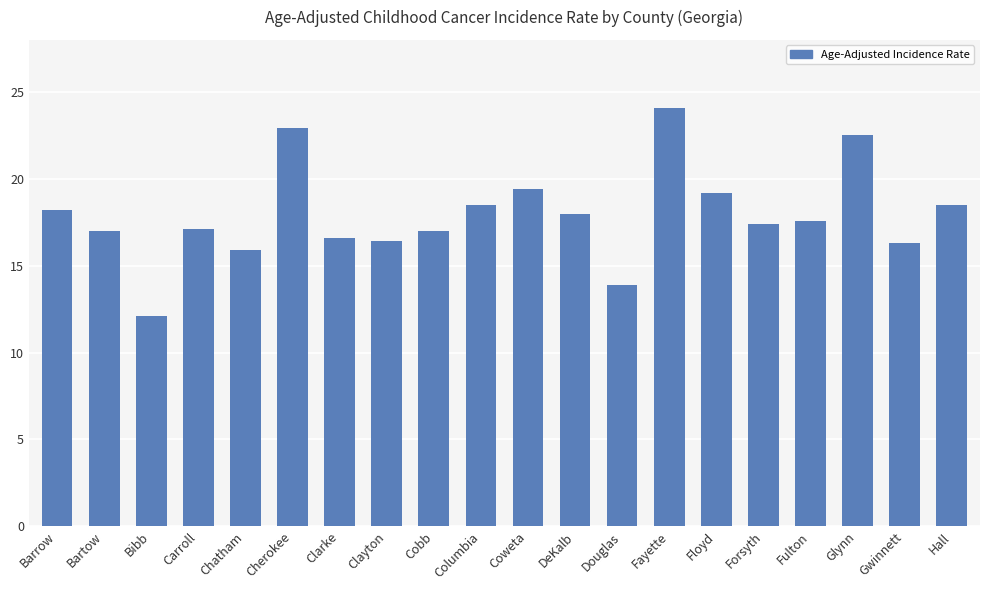

What is the ratio of the value at Chatham to the value at Gwinnett?

1.0